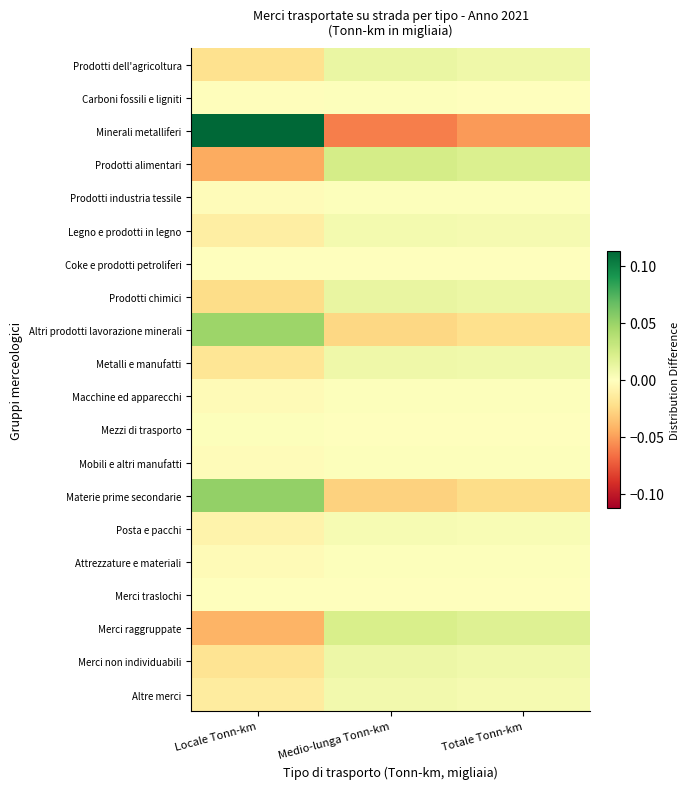

At which category is the sum across all series the highest?

Totale Tonn-km